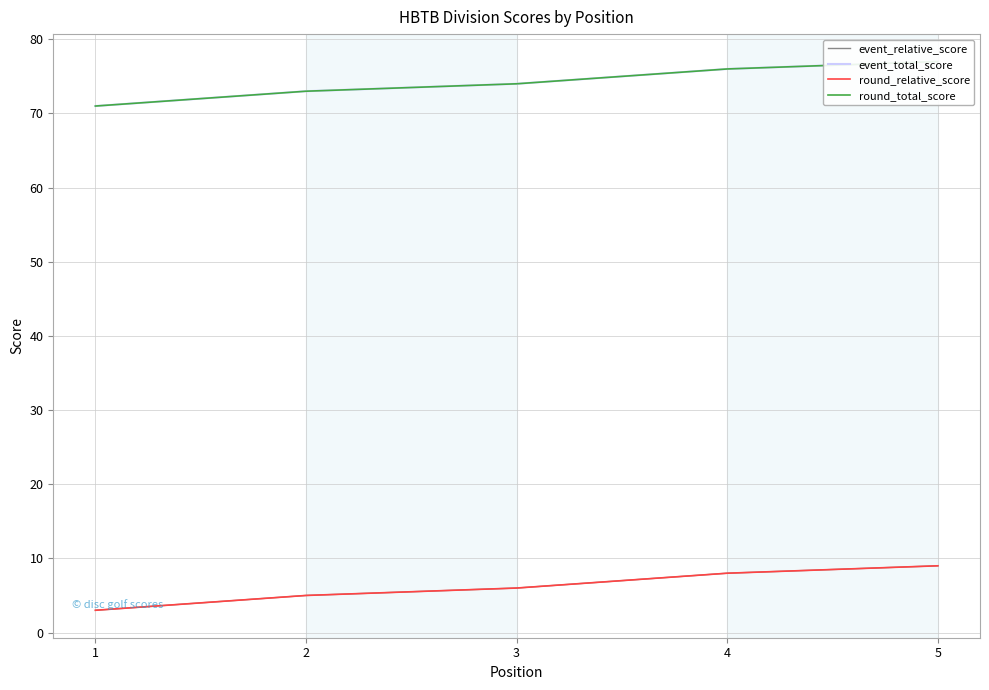

Reading left to right, extract all data points from this chart.

event_relative_score: 3	5	6	8	9
event_total_score: 71	73	74	76	77
round_relative_score: 3	5	6	8	9
round_total_score: 71	73	74	76	77